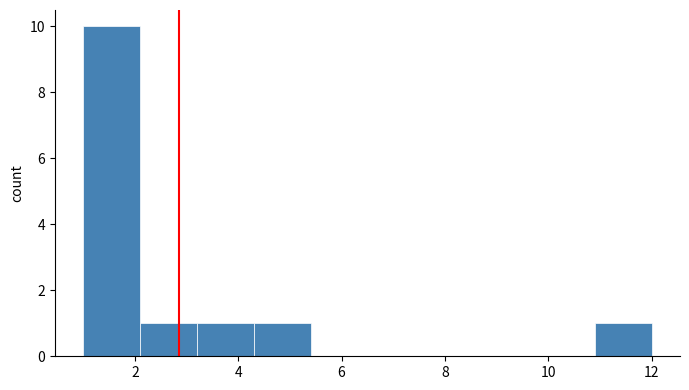

Which range on the x-axis has the tallest bar?

1.0 to 2.1